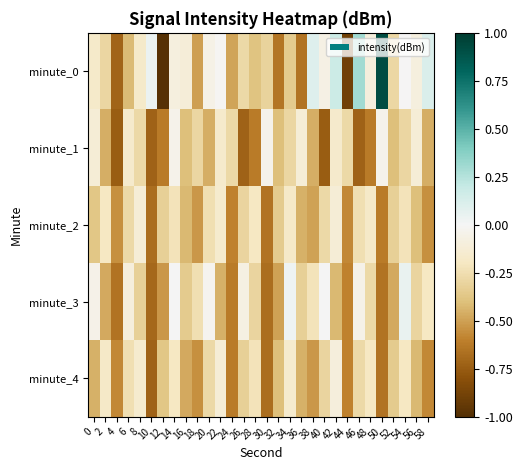

Reading right to left, list all the values displayed in this chart.

minute_0: 58=0.1	56=-0.1	54=-0.0	52=-0.3	50=0.9	48=-0.1	46=0.3	44=-0.9	42=0.2	40=-0.1	38=0.1	36=-0.7	34=-0.3	32=-0.6	30=-0.3	28=-0.4	26=-0.3	24=-0.5	22=-0.0	20=-0.1	18=-0.5	16=-0.1	14=-0.1	12=-1.0	10=0.0	8=-0.2	6=-0.4	4=-0.7	2=-0.3	0=-0.2
minute_1: 58=-0.5	56=-0.1	54=-0.3	52=-0.4	50=-0.0	48=-0.6	46=-0.7	44=-0.3	42=-0.2	40=-0.7	38=-0.5	36=-0.1	34=-0.3	32=-0.4	30=-0.0	28=-0.6	26=-0.7	24=-0.3	22=-0.2	20=-0.5	18=-0.3	16=-0.4	14=-0.0	12=-0.6	10=-0.7	8=-0.3	6=-0.2	4=-0.7	2=-0.5	0=-0.1
minute_2: 58=-0.6	56=-0.4	54=-0.2	52=-0.3	50=-0.6	48=-0.2	46=-0.2	44=-0.6	42=-0.1	40=-0.3	38=-0.5	36=-0.4	34=-0.2	32=-0.4	30=-0.6	28=-0.2	26=-0.3	24=-0.6	22=-0.1	20=-0.2	18=-0.5	16=-0.4	14=-0.2	12=-0.3	10=-0.7	8=-0.1	6=-0.3	4=-0.6	2=-0.2	0=-0.4
minute_3: 58=-0.2	56=-0.3	54=0.1	52=-0.5	50=-0.6	48=-0.3	46=-0.1	44=-0.6	42=-0.4	40=0.0	38=-0.2	36=-0.3	34=0.0	32=-0.5	30=-0.7	28=-0.3	26=-0.1	24=-0.6	22=-0.4	20=-0.0	18=-0.2	16=-0.4	14=0.0	12=-0.5	10=-0.7	8=-0.3	6=-0.1	4=-0.6	2=-0.5	0=-0.1
minute_4: 58=-0.6	56=-0.4	54=-0.2	52=-0.4	50=-0.6	48=-0.2	46=-0.3	44=-0.6	42=-0.1	40=-0.3	38=-0.5	36=-0.4	34=-0.1	32=-0.4	30=-0.7	28=-0.2	26=-0.3	24=-0.6	22=-0.1	20=-0.3	18=-0.6	16=-0.5	14=-0.2	12=-0.4	10=-0.7	8=-0.1	6=-0.2	4=-0.6	2=-0.2	0=-0.4